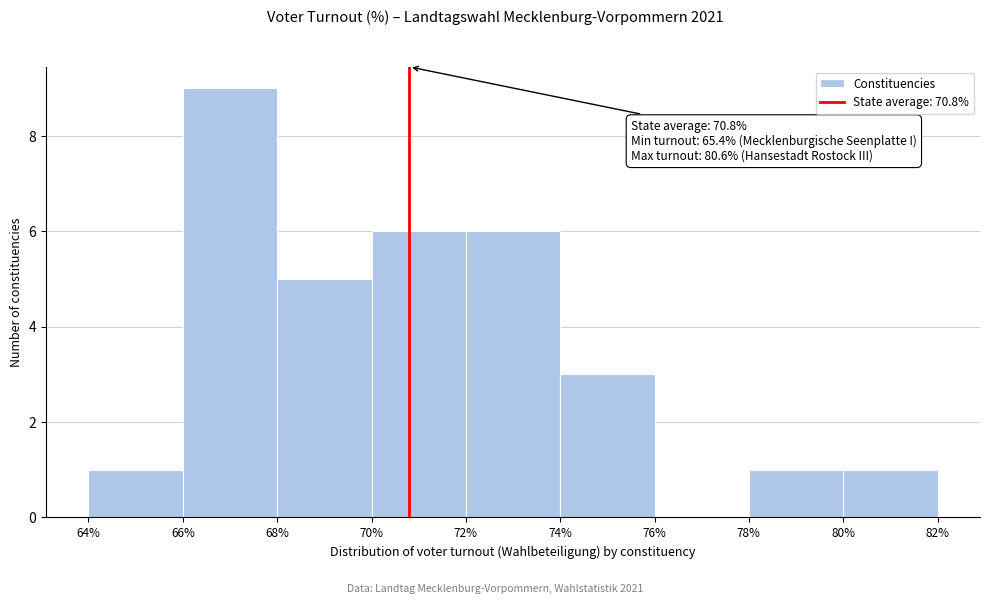

Which range on the x-axis has the tallest bar?

66% to 68%